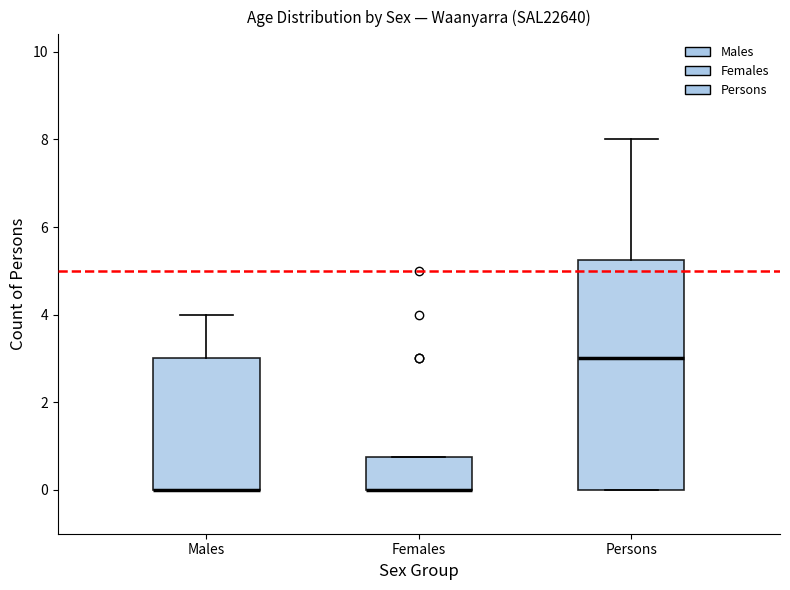

Where is the upper edge of the box for Females on the y-axis? The values are not printed on the chart, so give them approximately, as read against the axis.

0.8